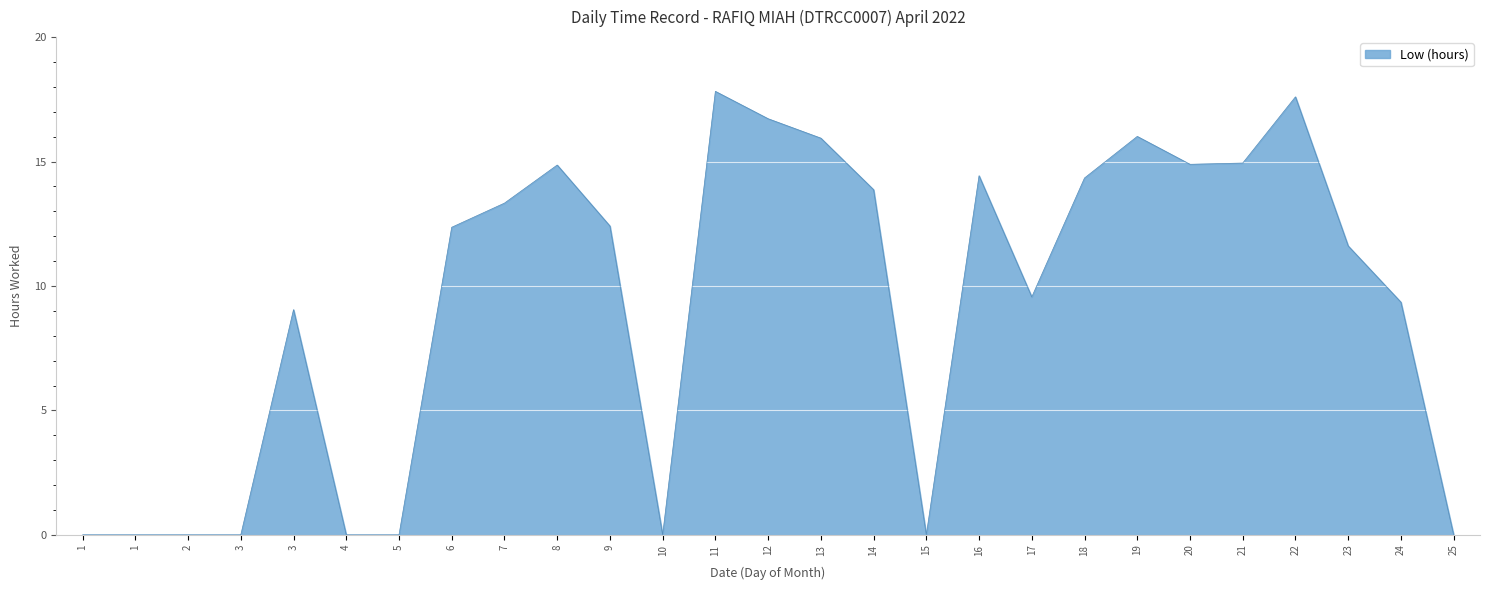

What is the average value?

9.2